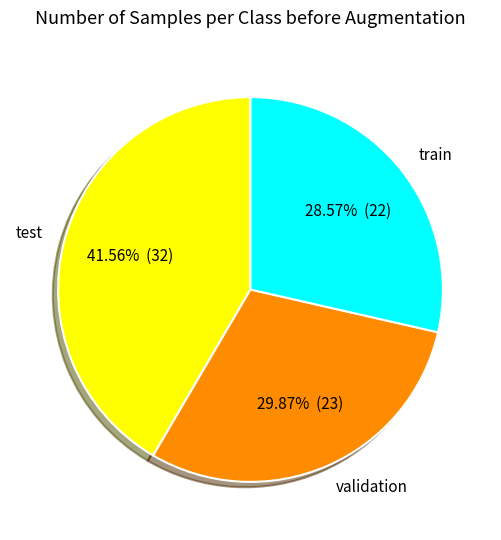

Is the sum of train and validation greater than half?

Yes